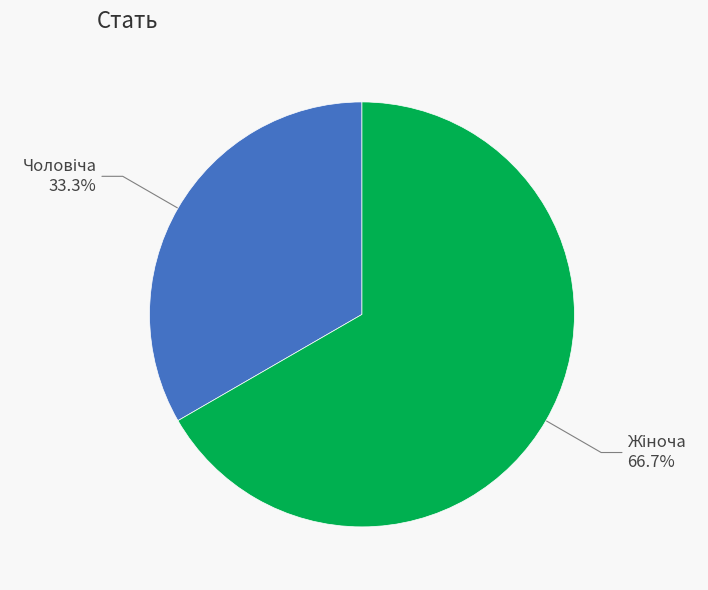

To the nearest percent, what is the difference between the largest and smallest slice percentages?

33%